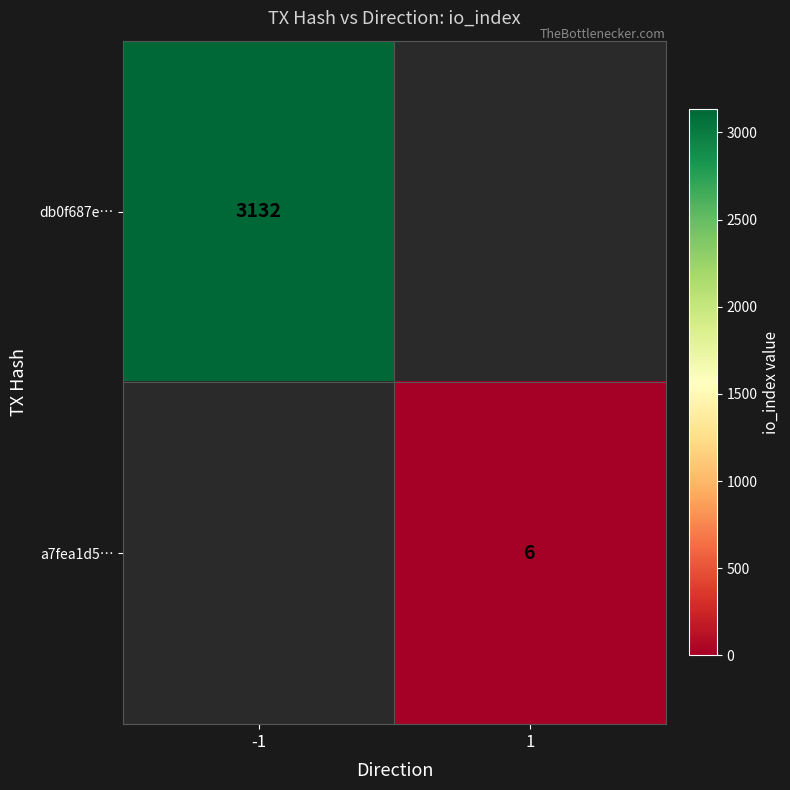

The value of a7fea1d5… at 1 is 6. True or false?

True